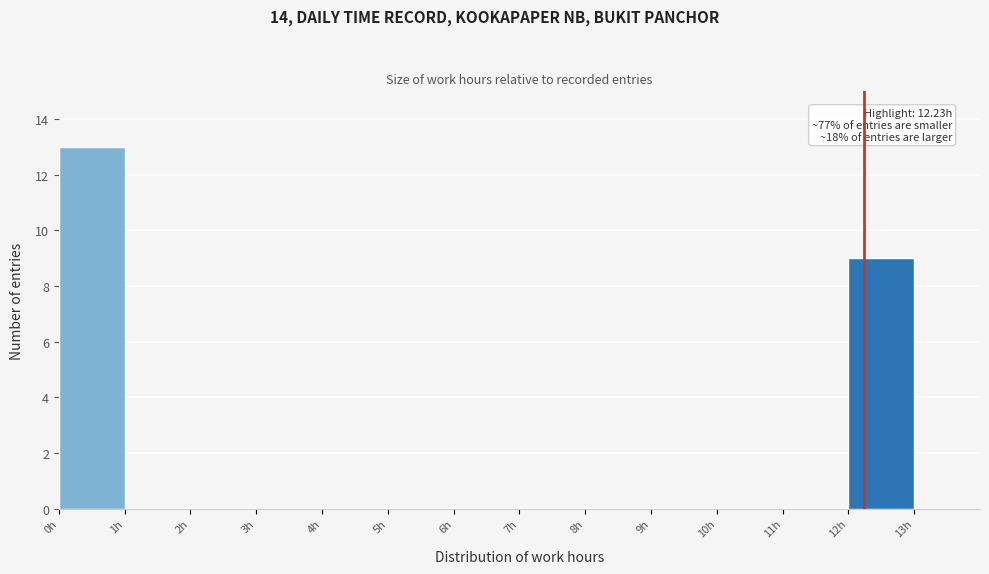

Which range on the x-axis has the tallest bar?

0 to 1